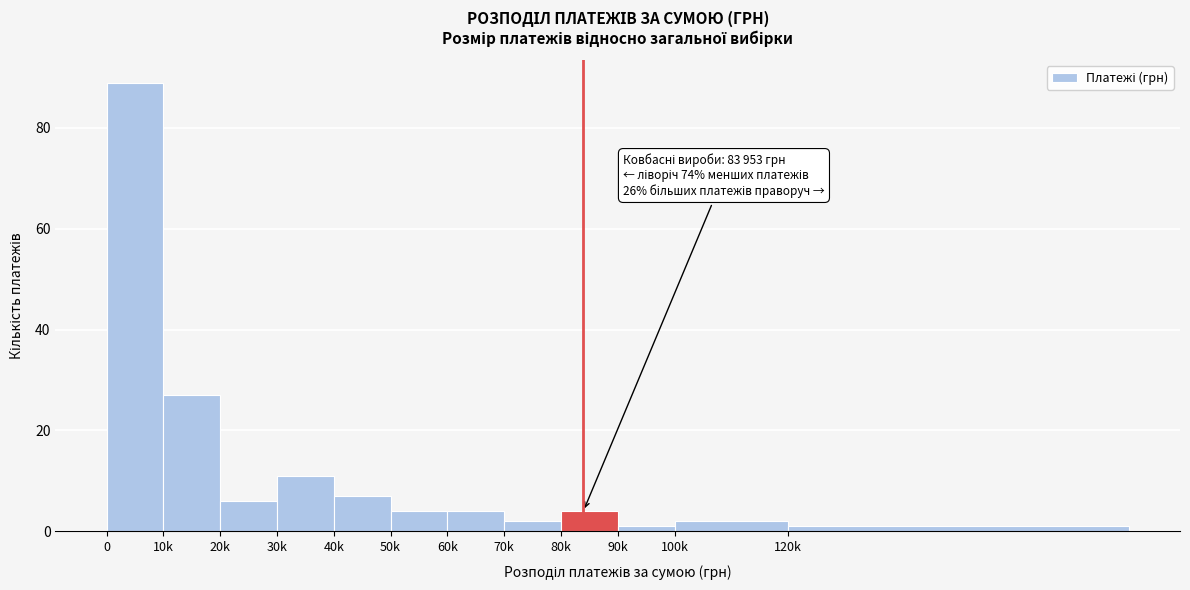

Reading left to right, extract all data points from this chart.

89	27	6	11	7	4	4	2	4	1	2	1